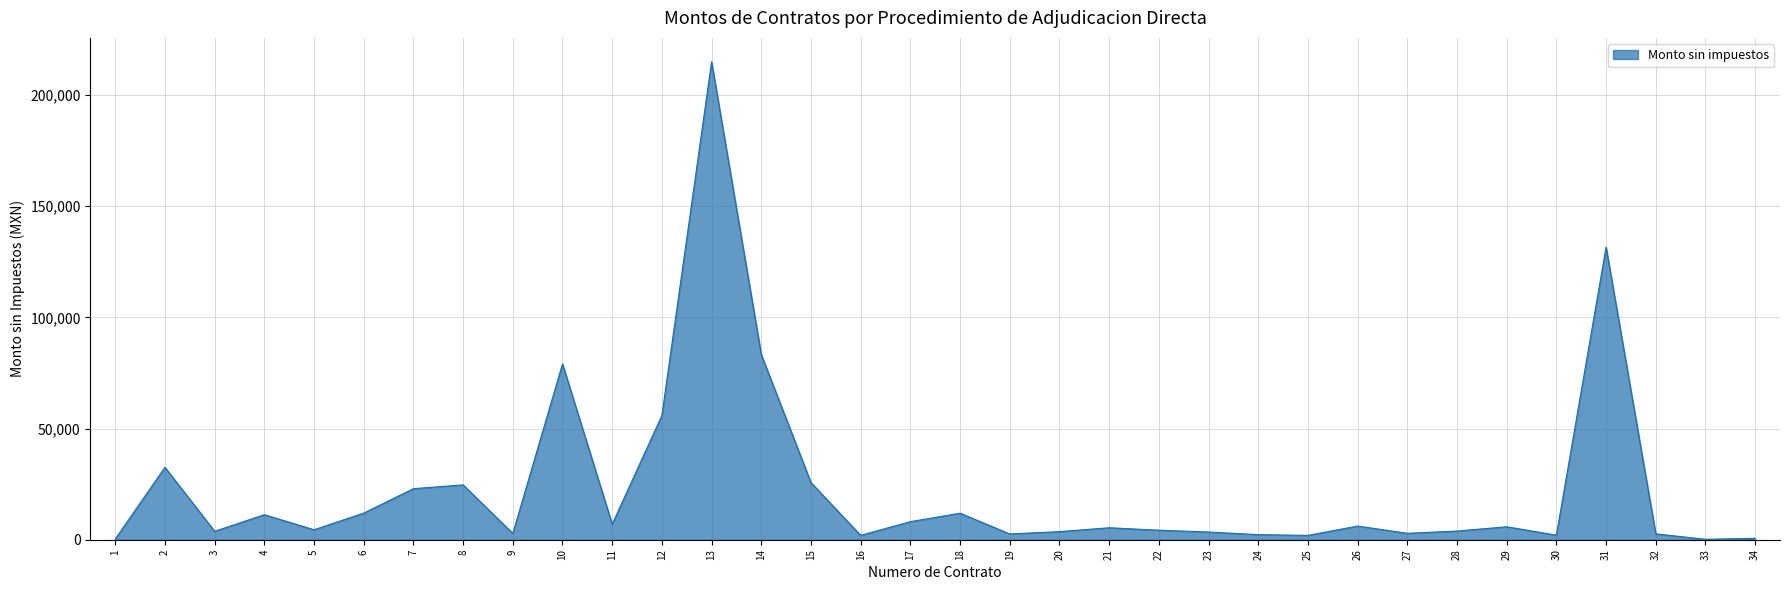

What is the difference between the maximum and second lowest values?

214608.3